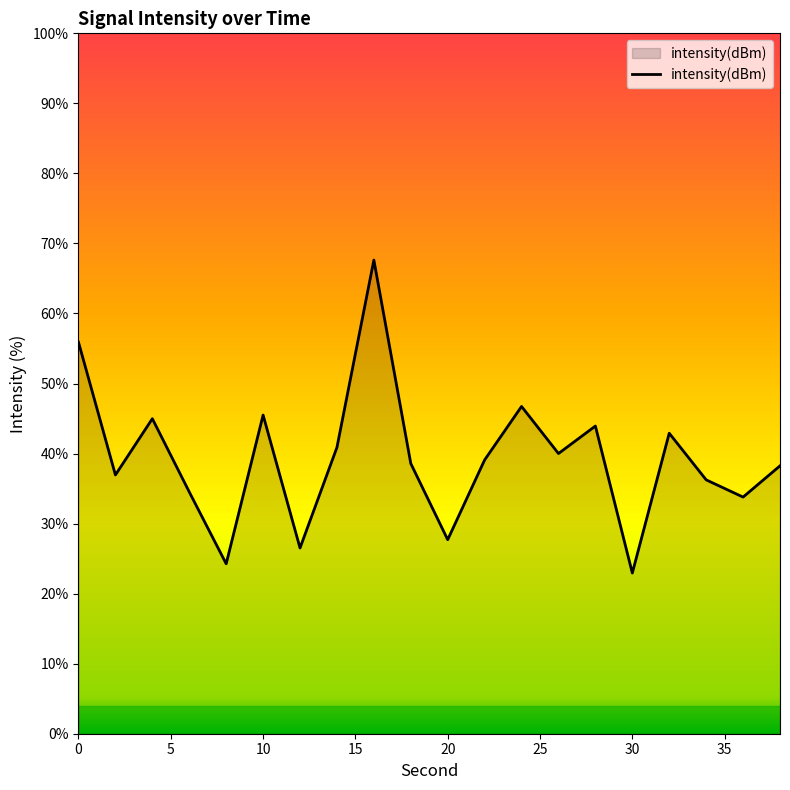

Does the chart display data point markers on the line(s)?

No